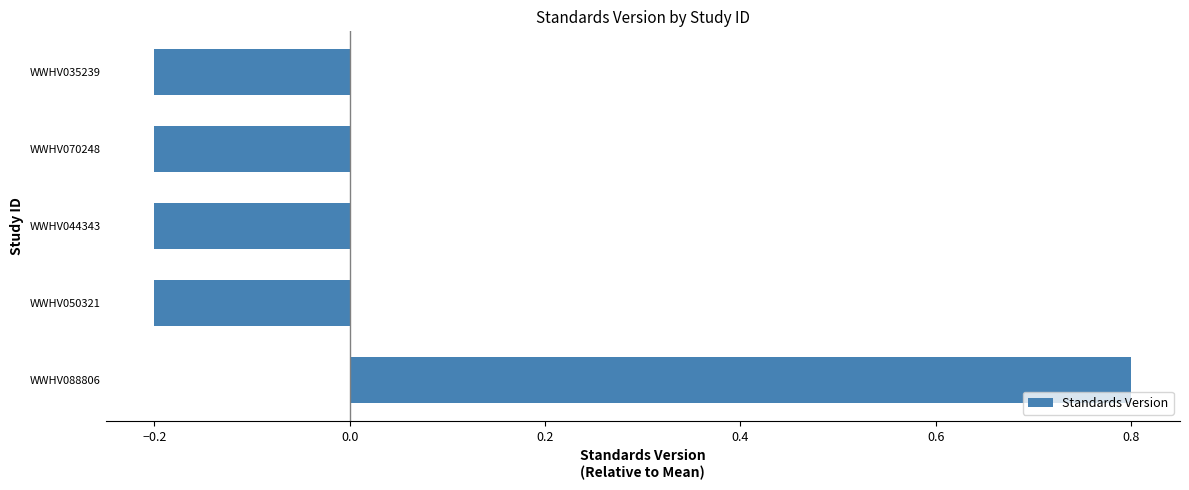

What is the difference between the maximum and minimum values?

1.0